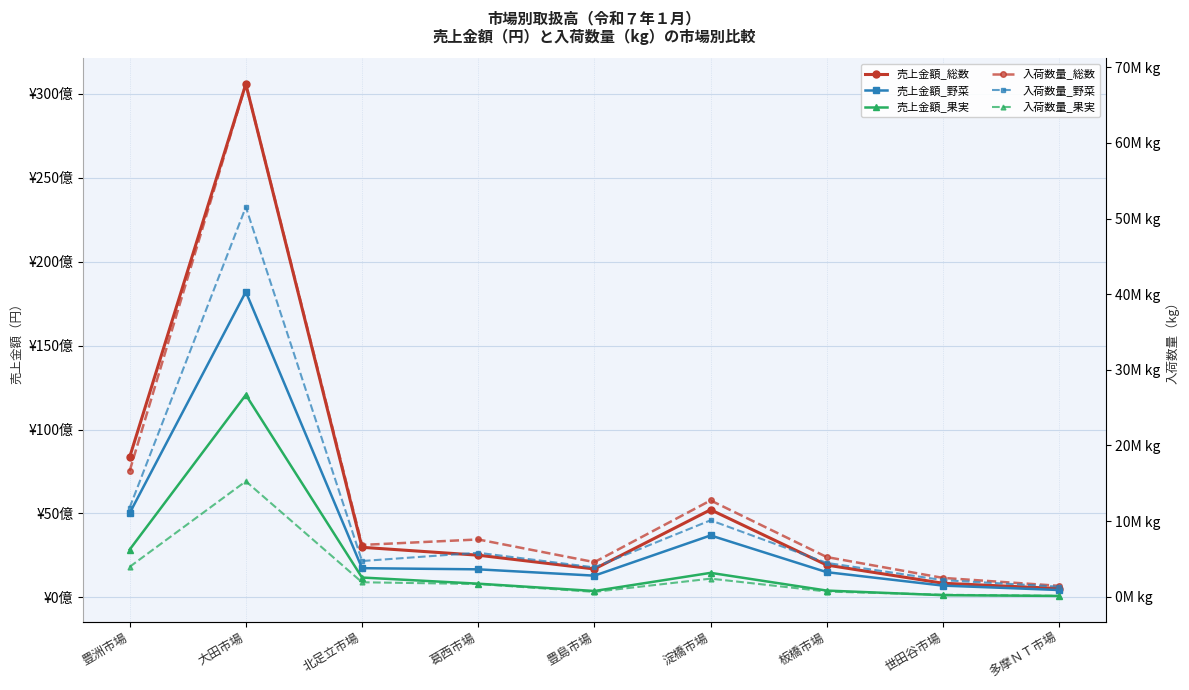

How many interior local peaks does the 売上金額_野菜 series have?

2